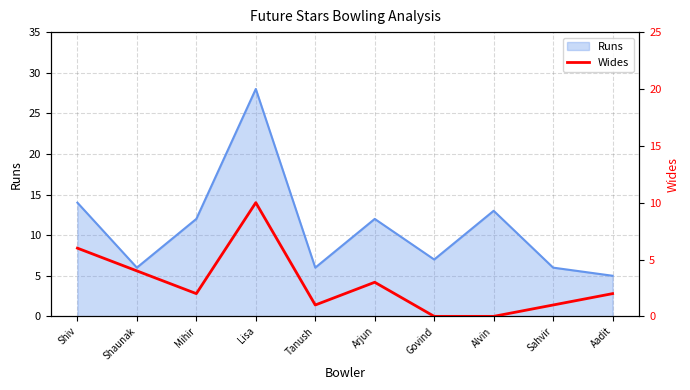

What is the minimum value for Runs?

5